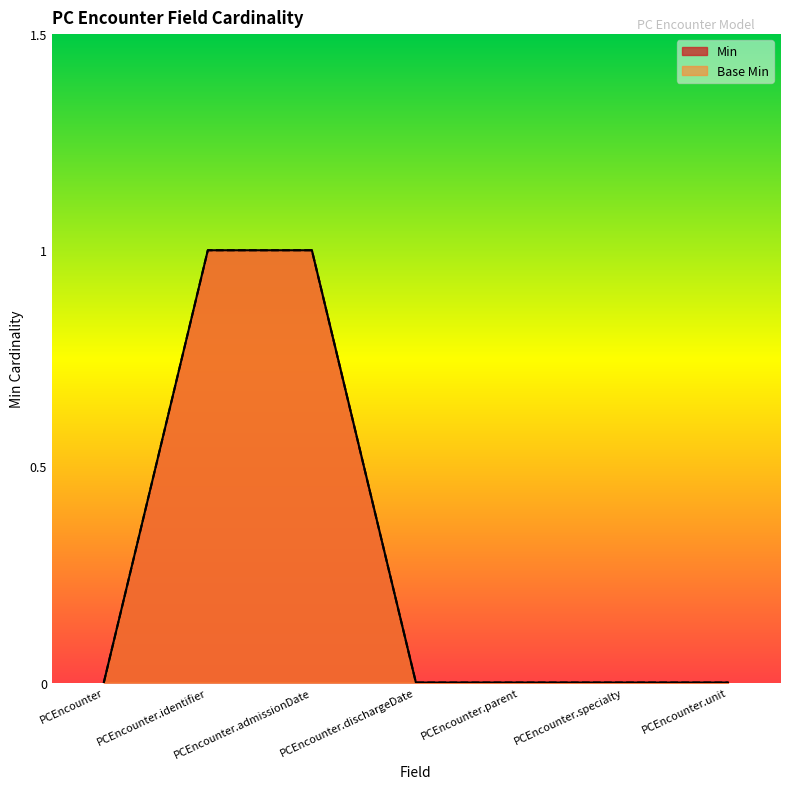

True or false: Min and Base Min intersect in this chart.

False